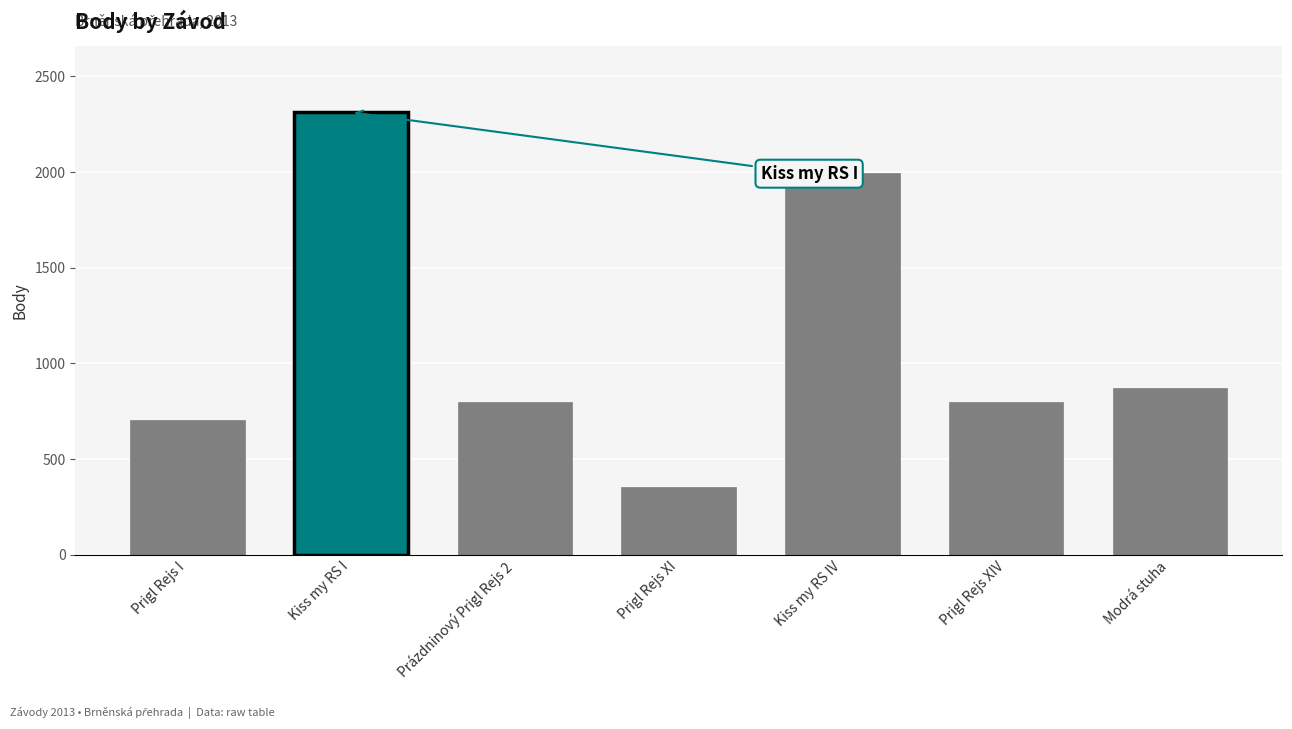

Reading left to right, transcribe all the data shown in this chart.

Prigl Rejs I=703	Kiss my RS I=2312	Prázdninový Prigl Rejs 2=800	Prigl Rejs XI=356	Kiss my RS IV=1996	Prigl Rejs XIV=800	Modrá stuha=869